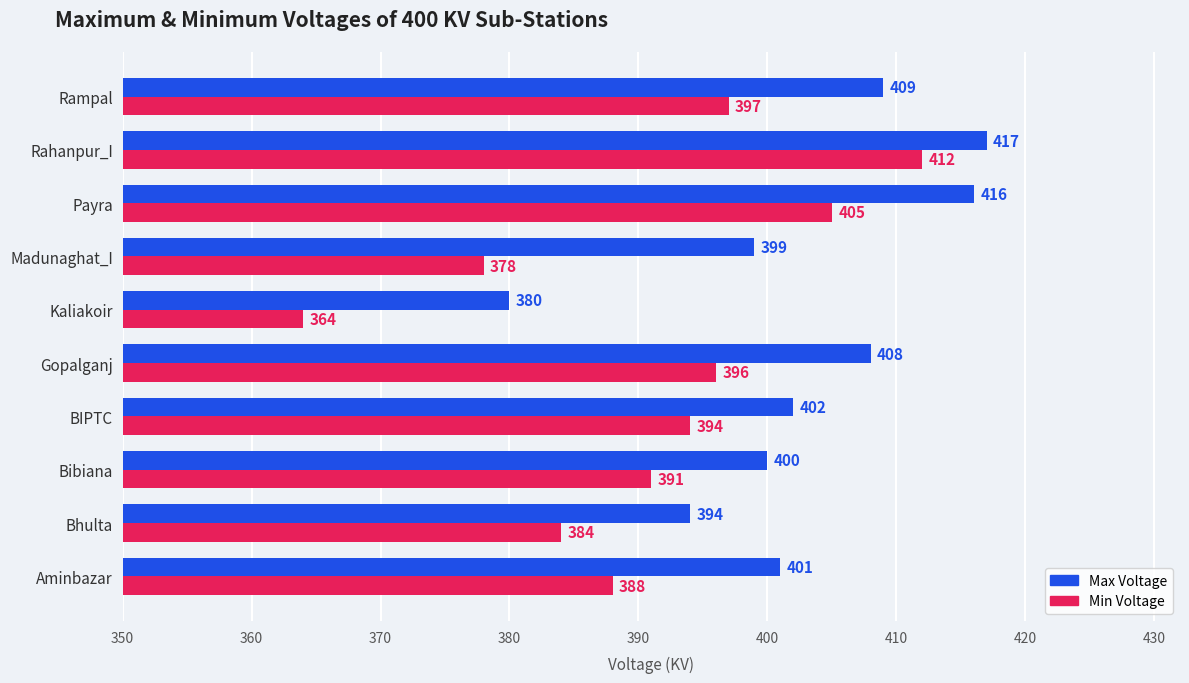

What value does the Max Voltage series have at Madunaghat_I, to the nearest 5?

400